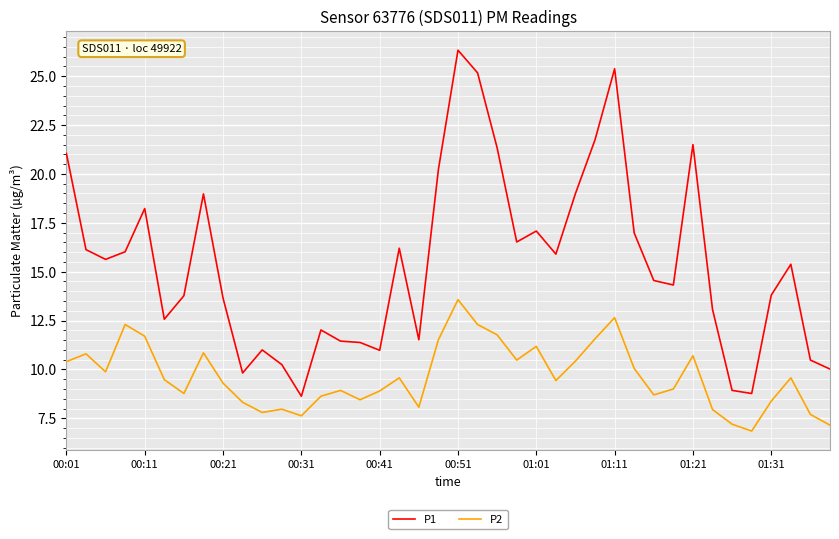

What is the difference between the maximum and minimum values in the P1 series?

17.7